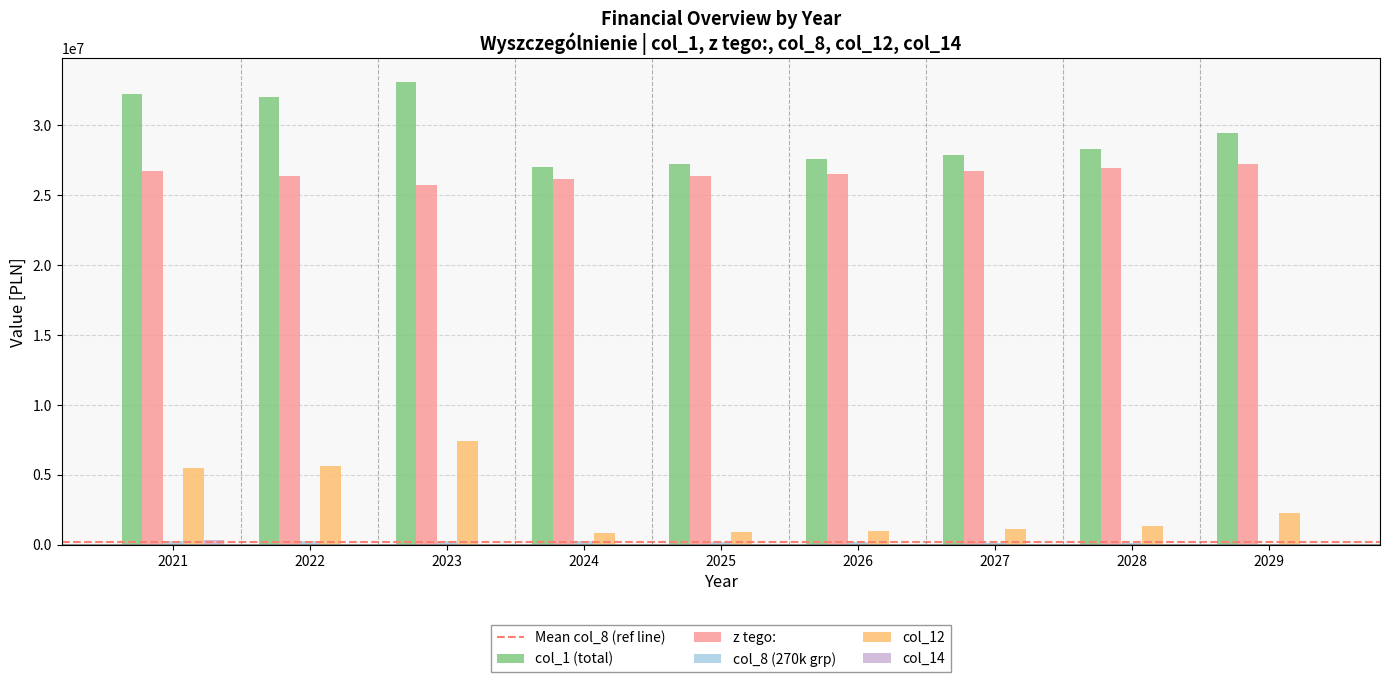

Which series has the widest spread of values?

col_12